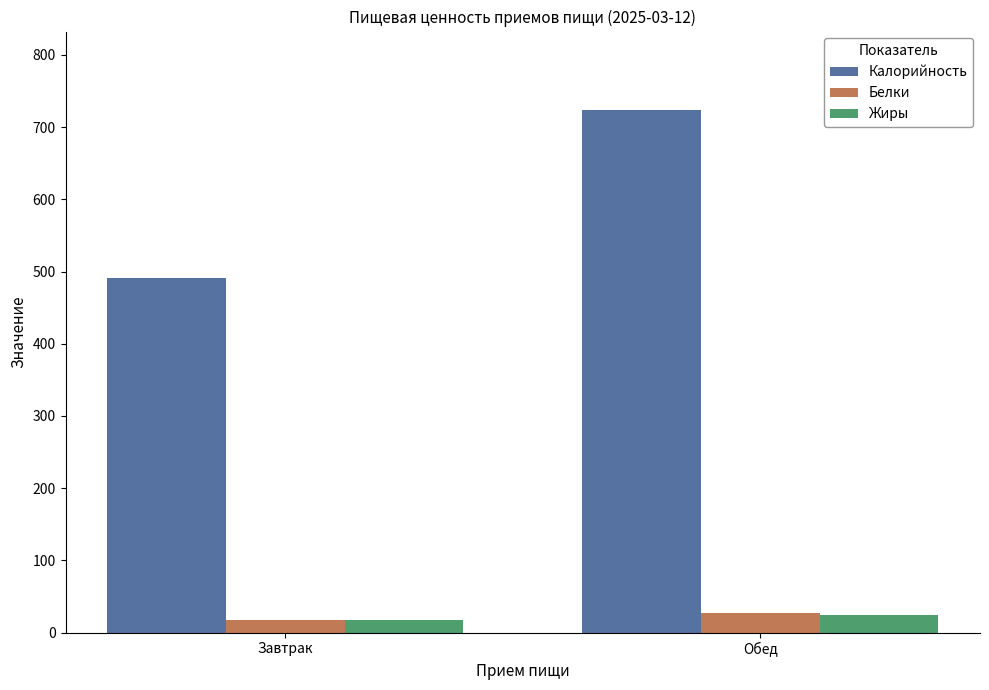

The value of Калорийность at Обед is 1063.0. True or false?

False